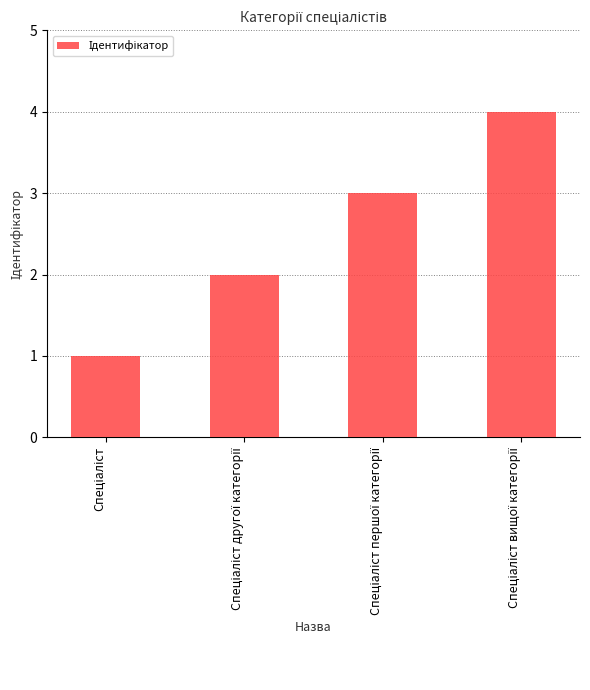

What is the maximum value shown in the chart?

4